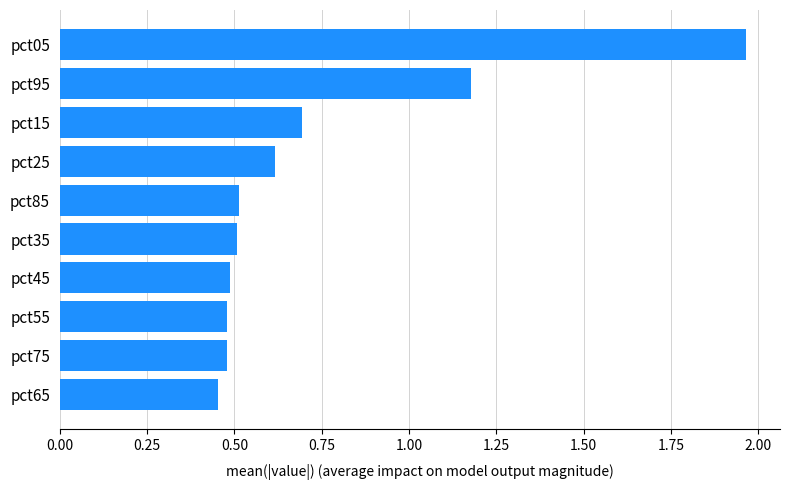

What value does the data have at pct15?

0.7